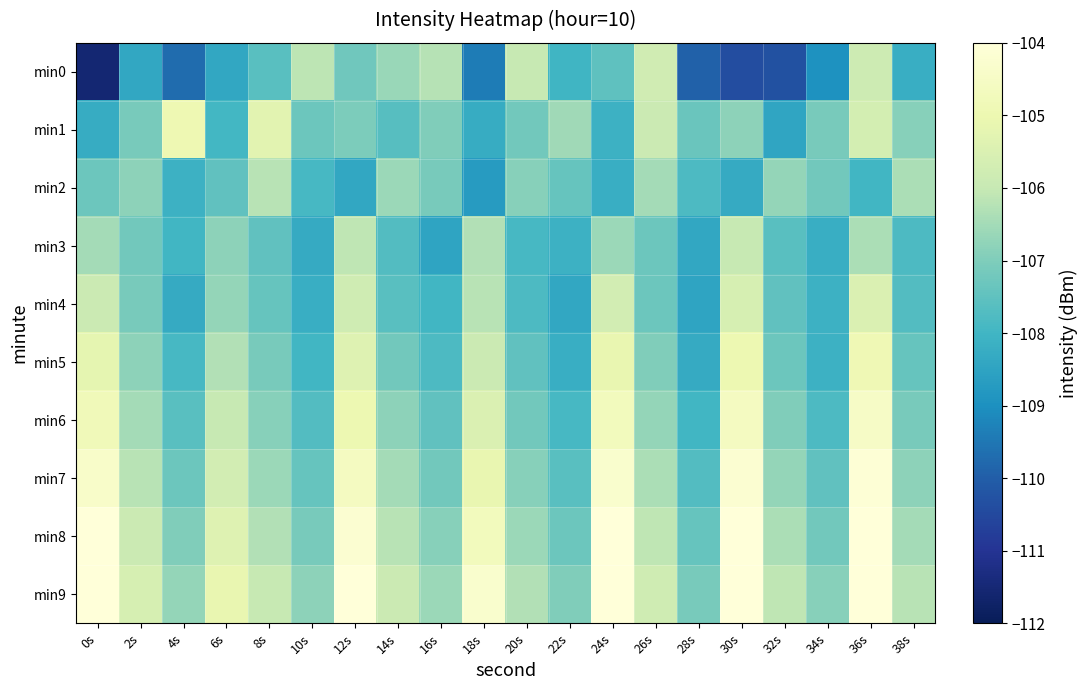

What is the spread (max minus min) of values at 28s?

2.8